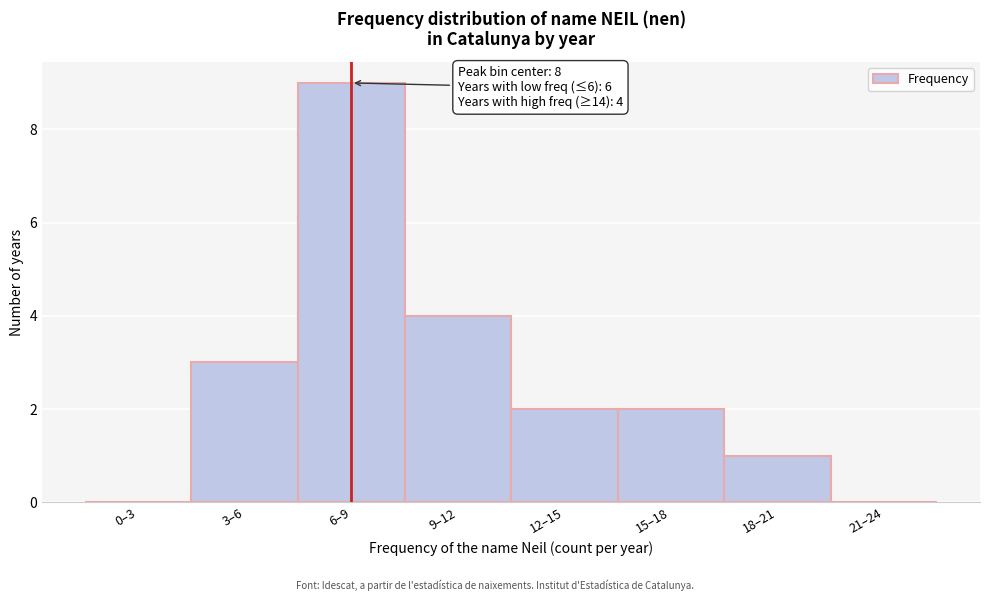

Reading right to left, what are all the values shown in this chart?

21–24=0	18–21=1	15–18=2	12–15=2	9–12=4	6–9=9	3–6=3	0–3=0